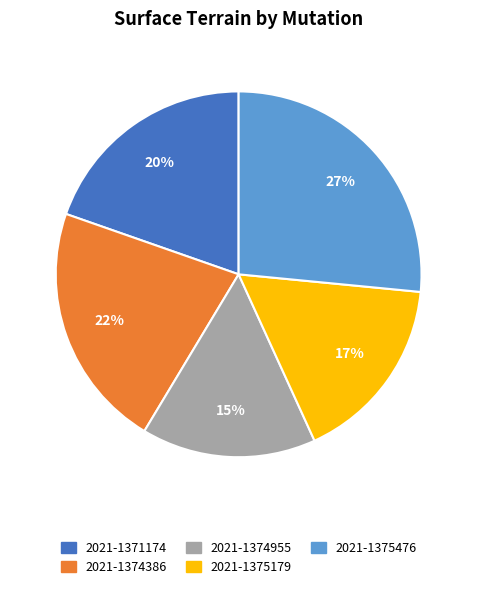

To the nearest percent, what percentage of the pie is 2021-1371174?

20%